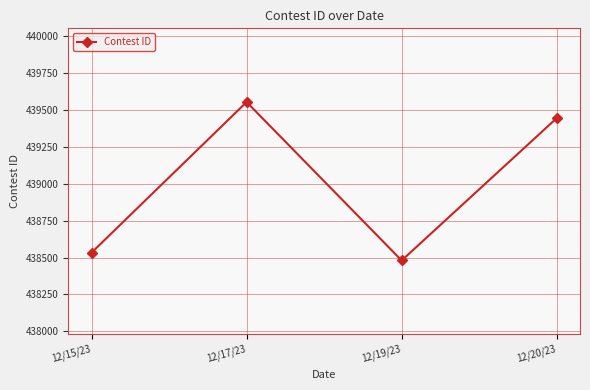

At which category does the data reach its first local peak?

12/17/23